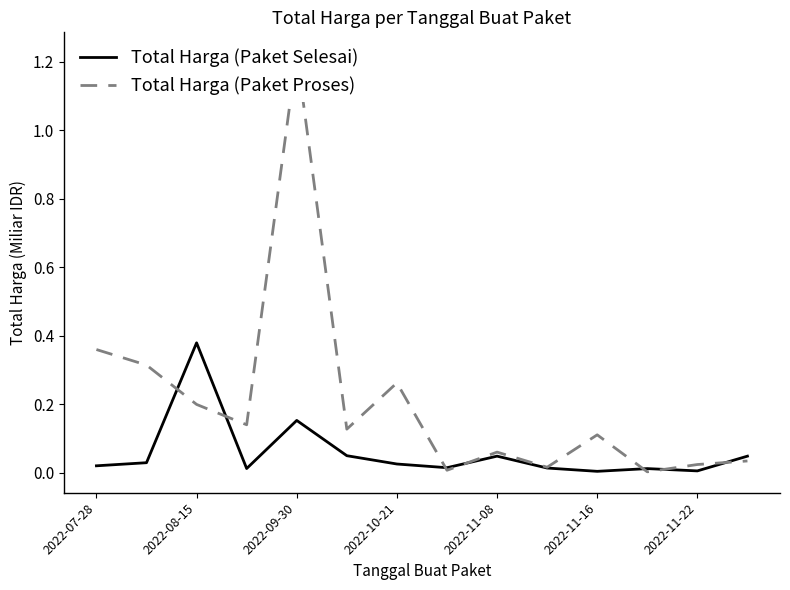

List the series in order of their overall mean, lowest first.

Total Harga (Paket Selesai), Total Harga (Paket Proses)